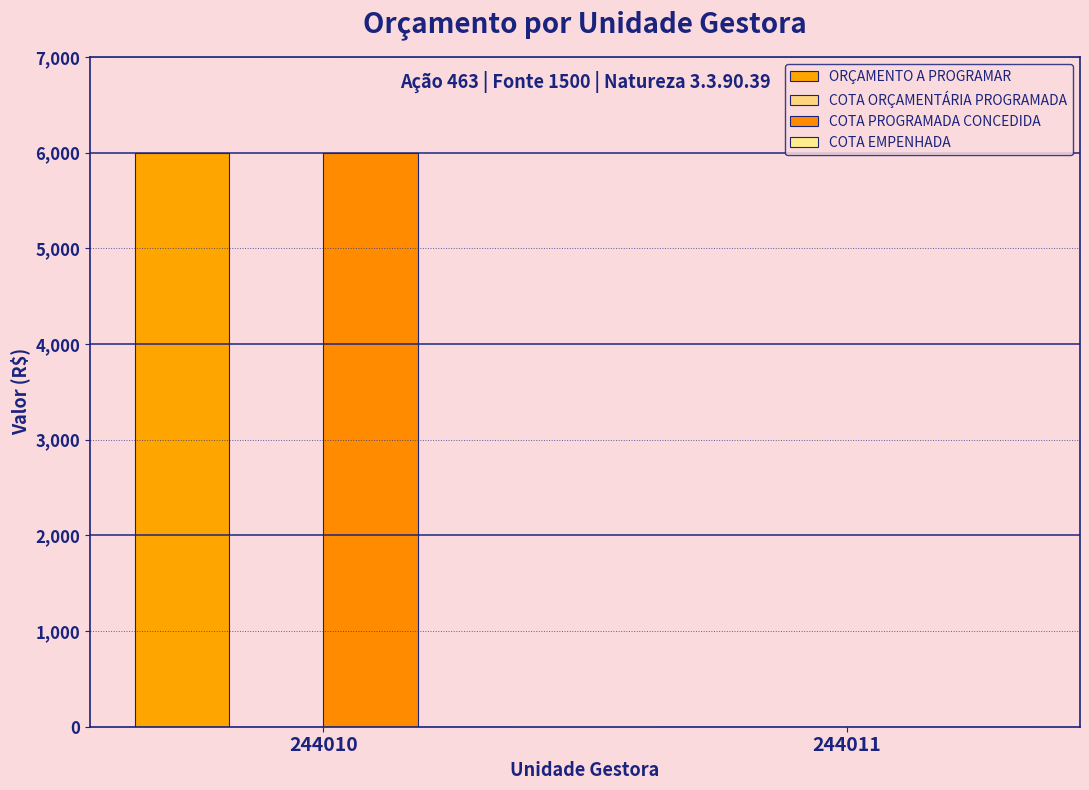

What is the total value across all series at 244010?

12000